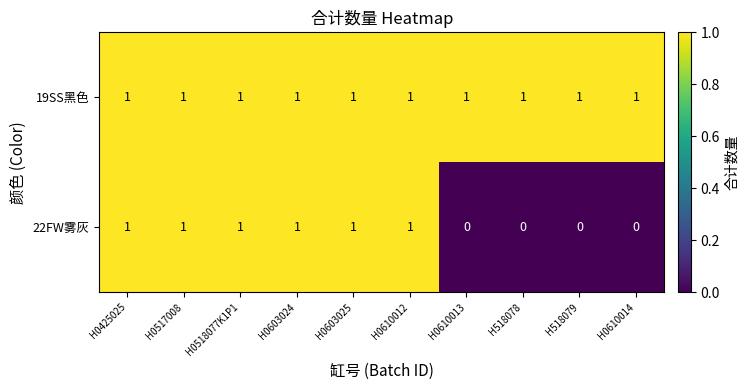

Which series has the largest range (max minus min)?

22FW雾灰